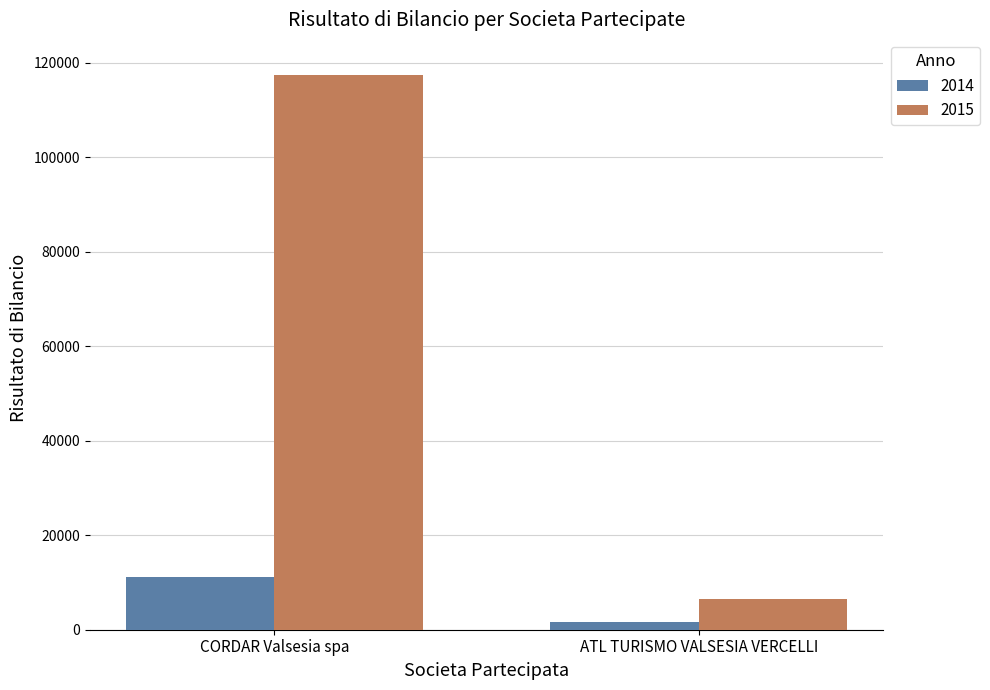

What is the lowest value of the 2014 series?

1675